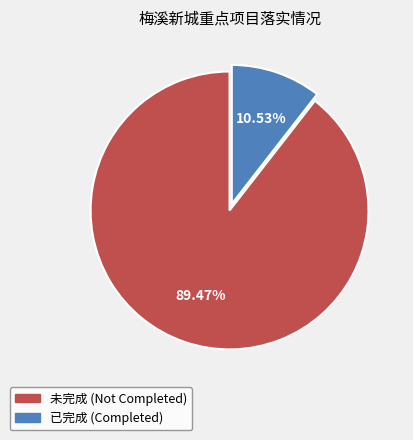

Which category has the biggest portion of the pie?

未完成